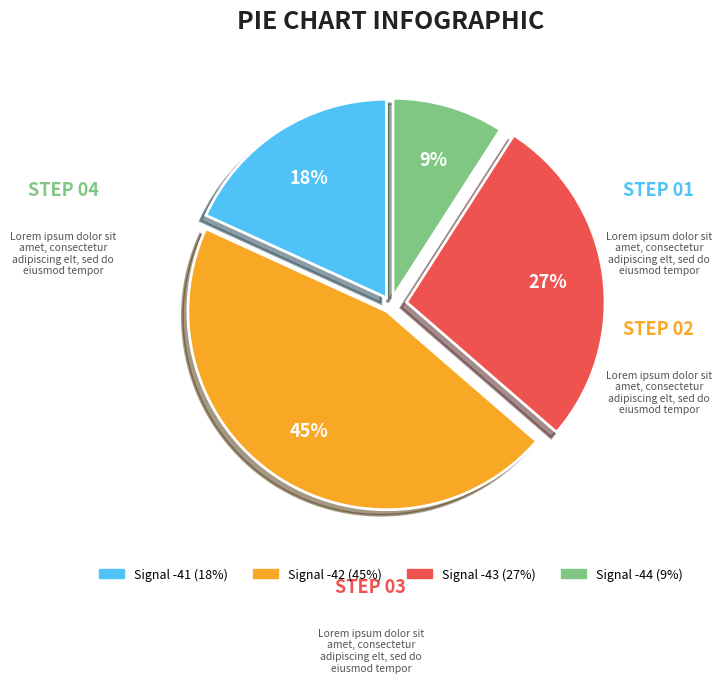

To the nearest percent, what is the difference between the largest and smallest slice percentages?

36%